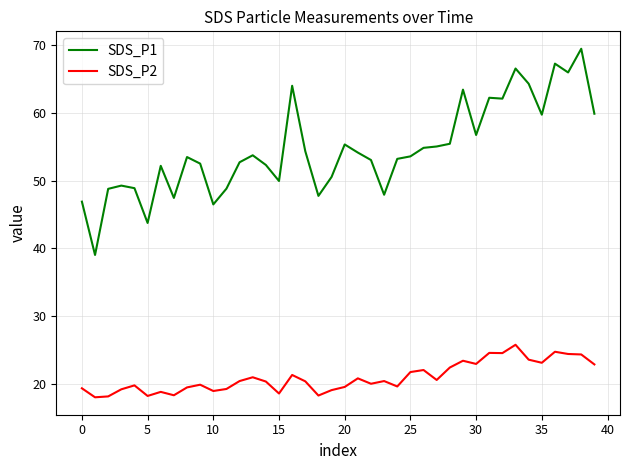

What is the sum of all SDS_P1 values?

2182.7